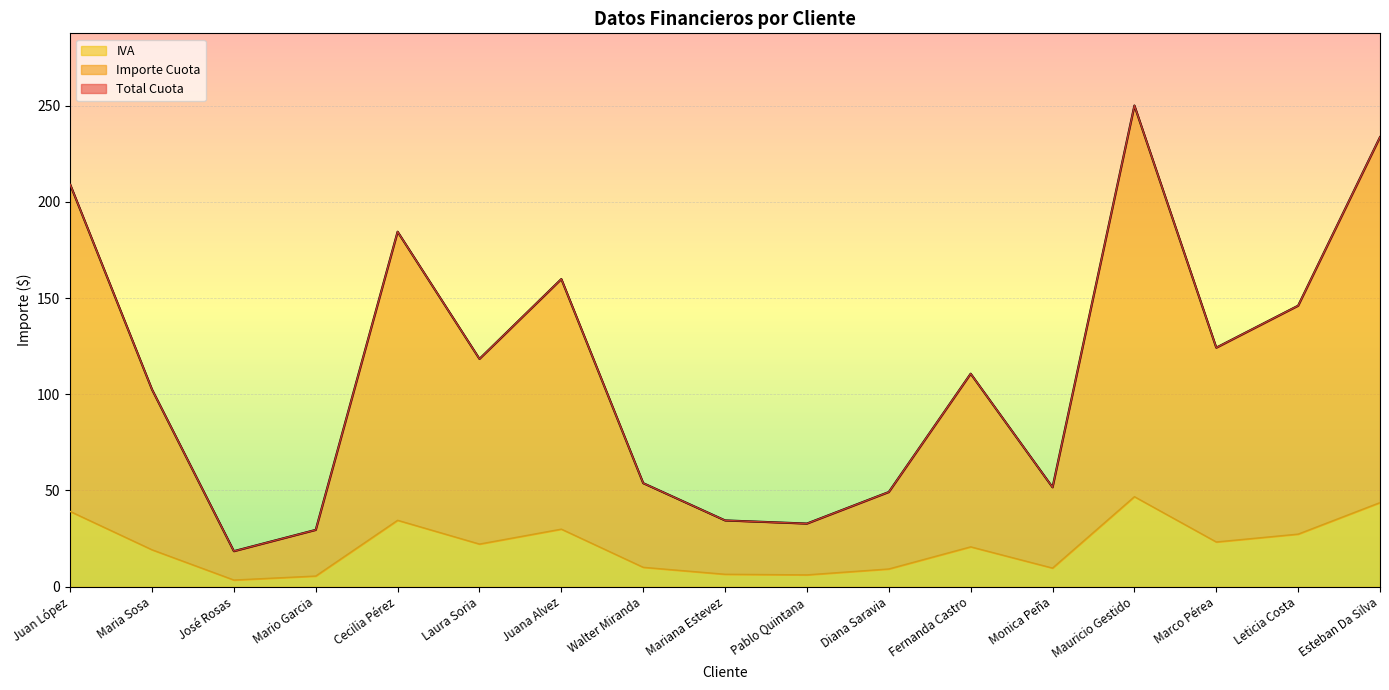

At how many categories does at least one series exceed 249?

1